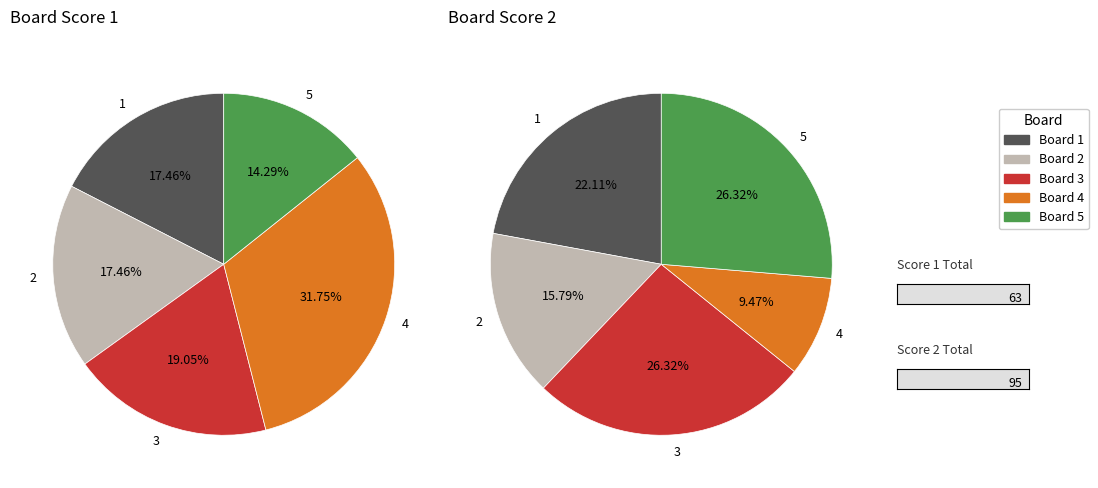

To the nearest percent, what is the difference between the largest and smallest slice percentages?

17%